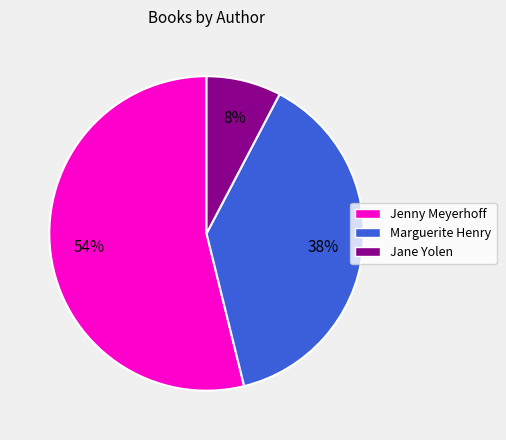

Is there a majority slice in this chart?

Yes